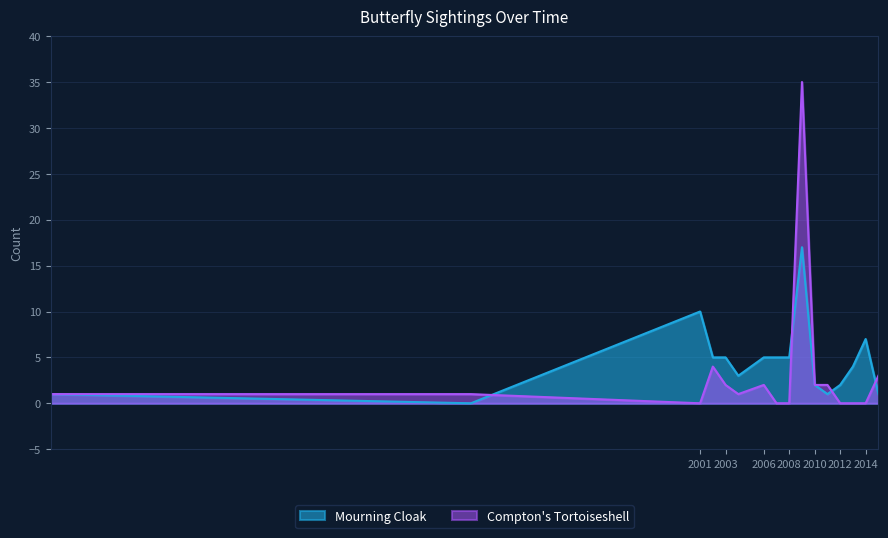

True or false: Compton's Tortoiseshell has a value of 0 at 2012.

True